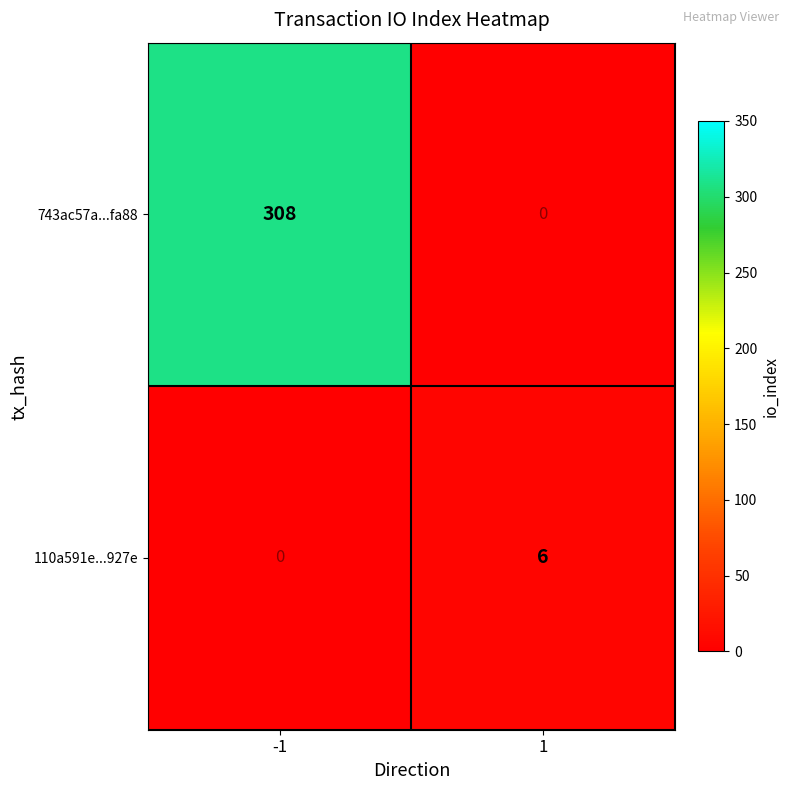

What is the total value across all series at -1?

308